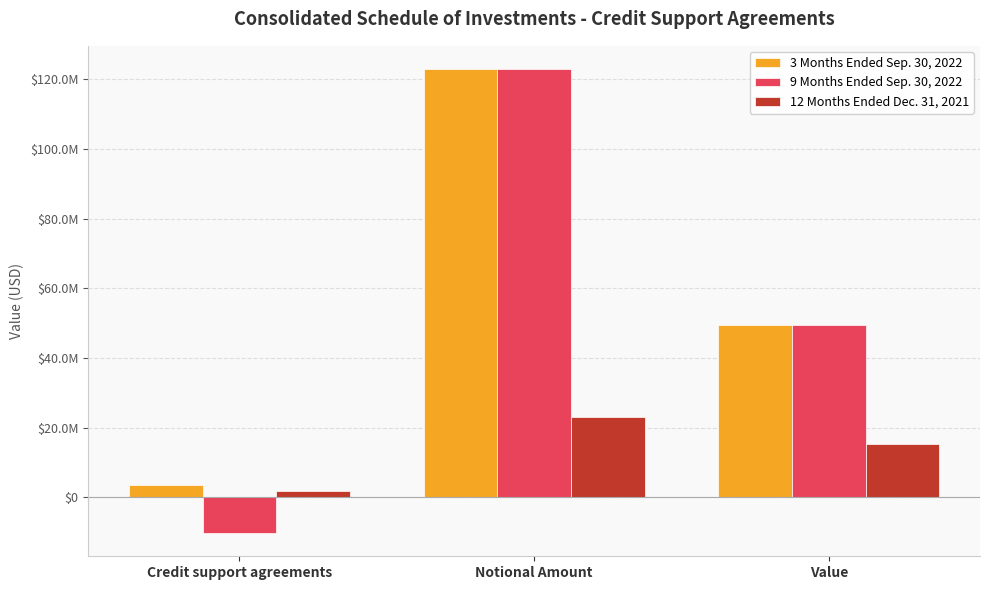

What is the lowest value of the 9 Months Ended Sep. 30, 2022 series?

-10320000